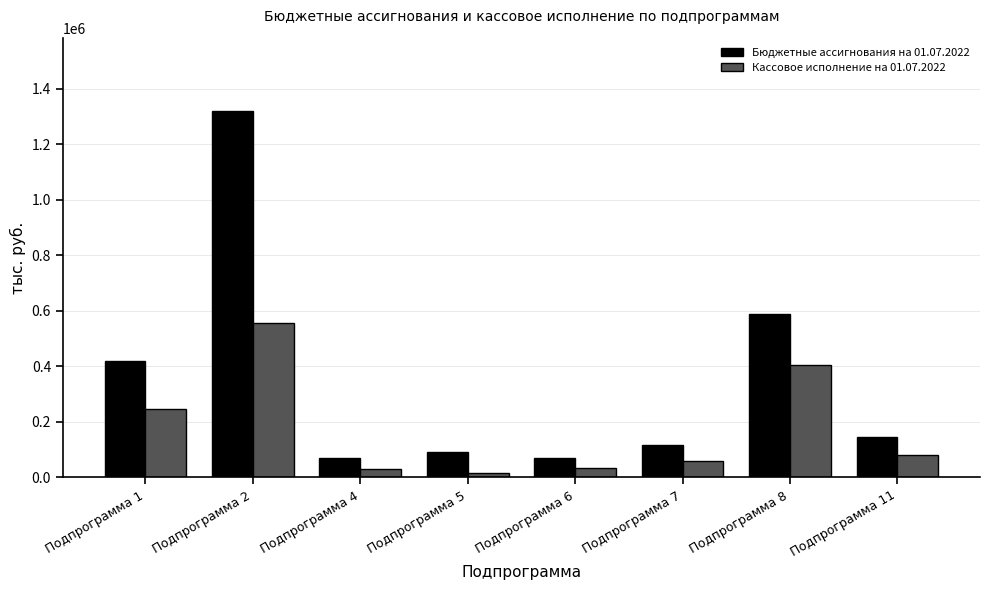

Which series changed the most between Подпрограмма 8 and Подпрограмма 11?

Бюджетные ассигнования на 01.07.2022